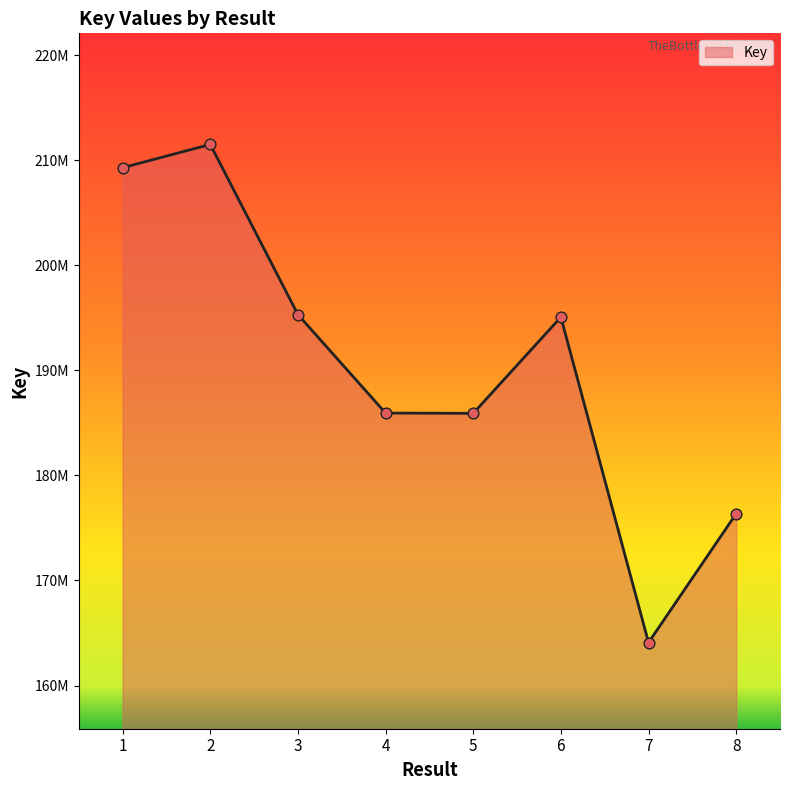

Between 8 and 4, which is larger?

4